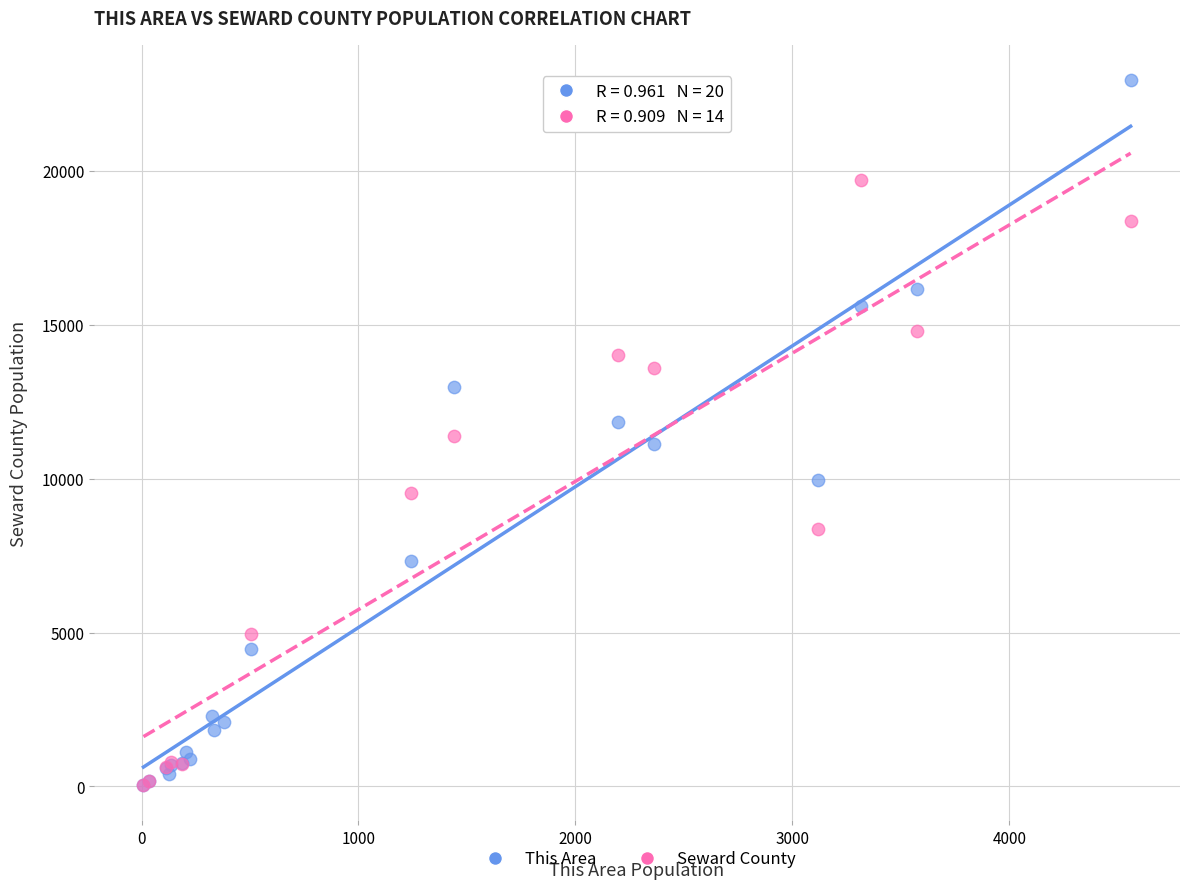

Which series has the widest spread of Y values?

This Area